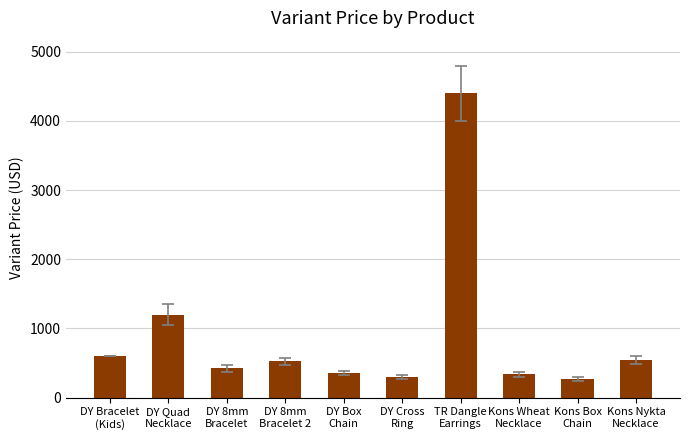

What is the greatest value displayed?

4400